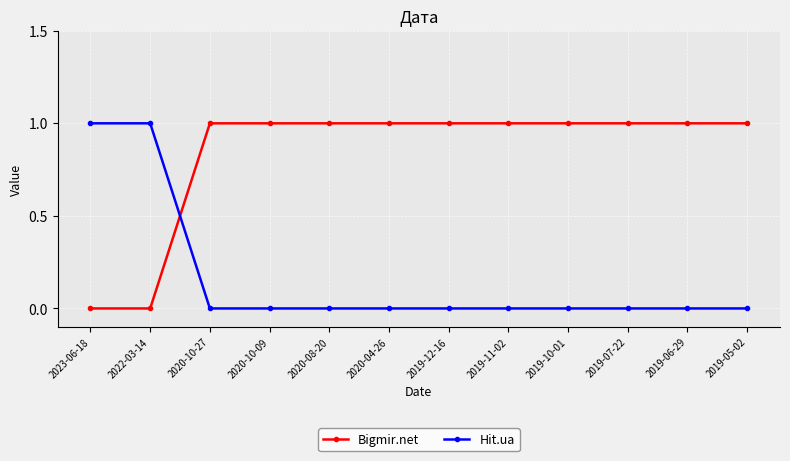

Which series has the largest total across all categories?

Bigmir.net